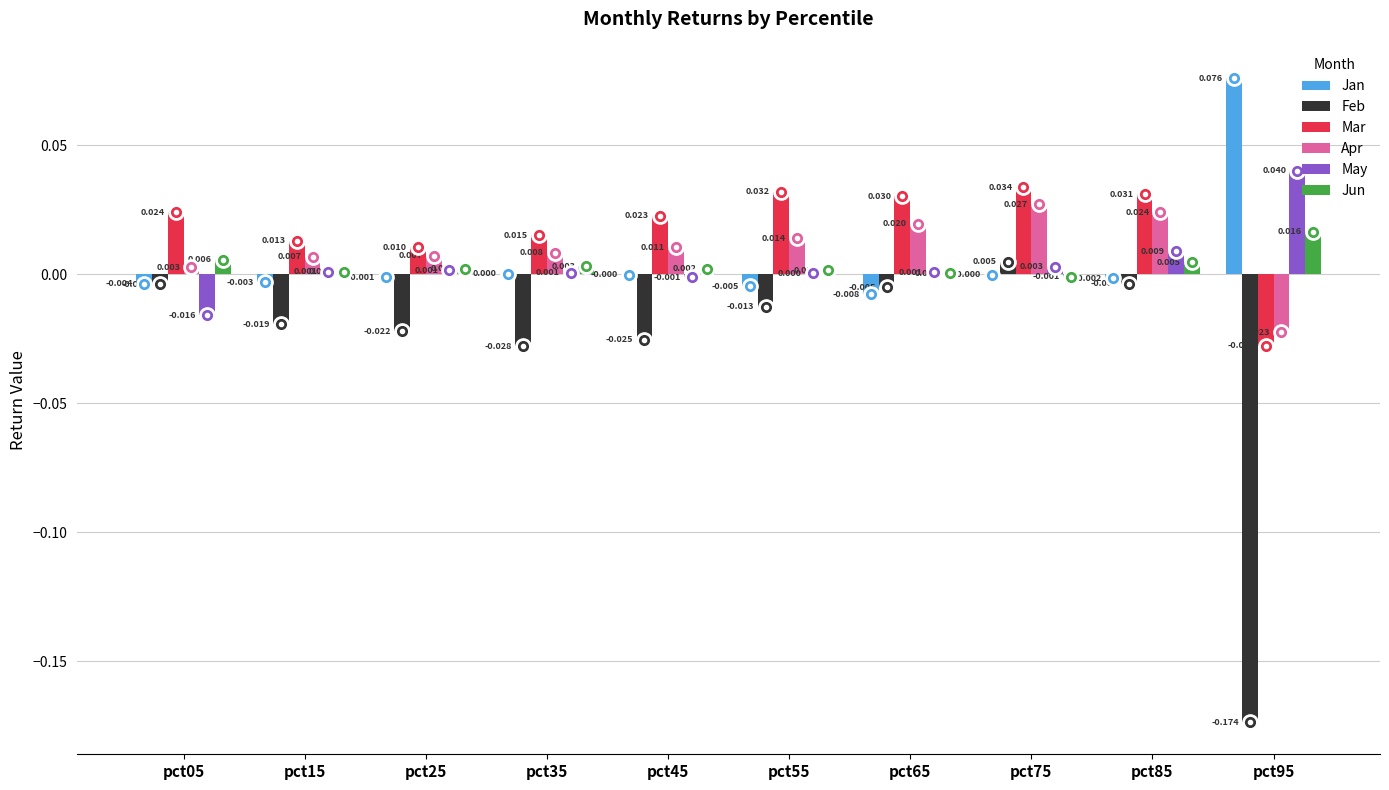

What are all the series names shown in the legend?

Jan, Feb, Mar, Apr, May, Jun